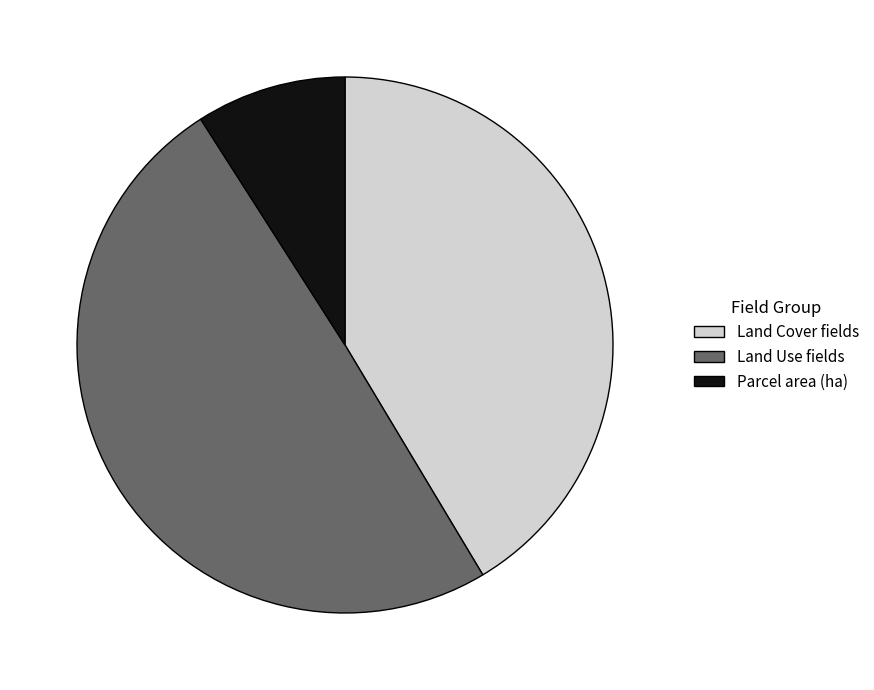

How many slices are in this pie chart?

3